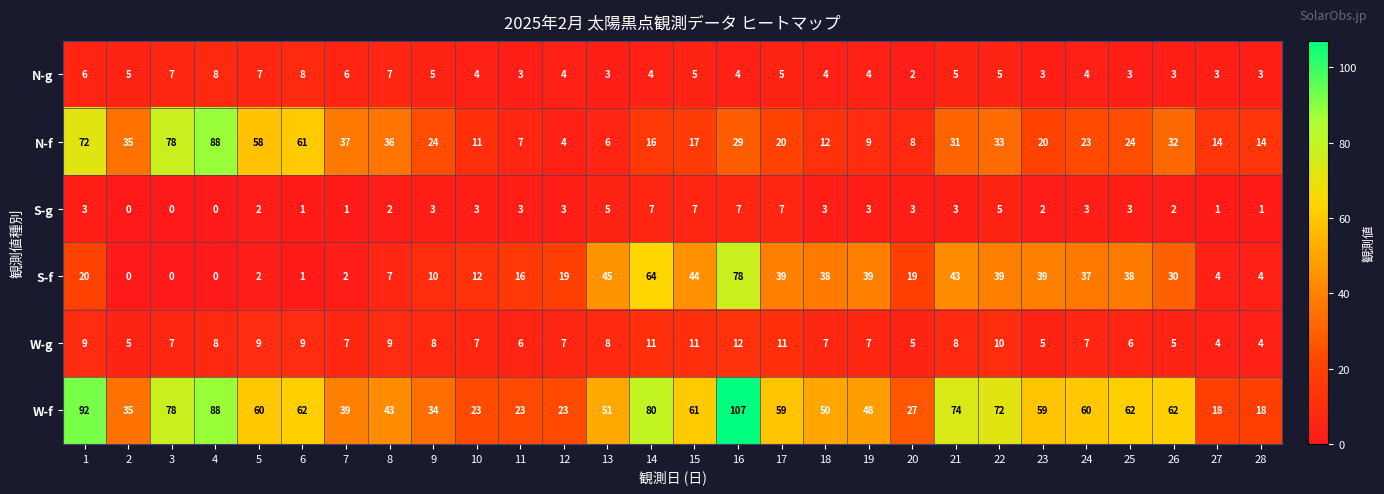

Rank the series at 13 from lowest to highest value.

N-g, S-g, N-f, W-g, S-f, W-f